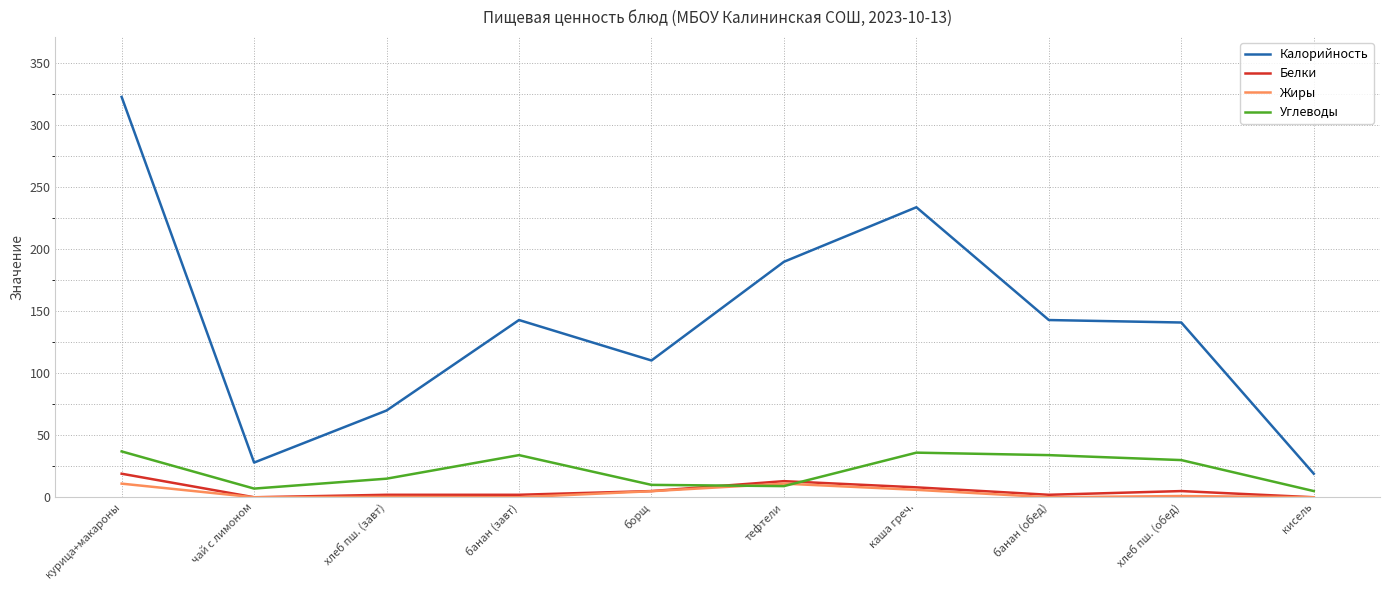

What is the total value across all series at кисель?

24.0